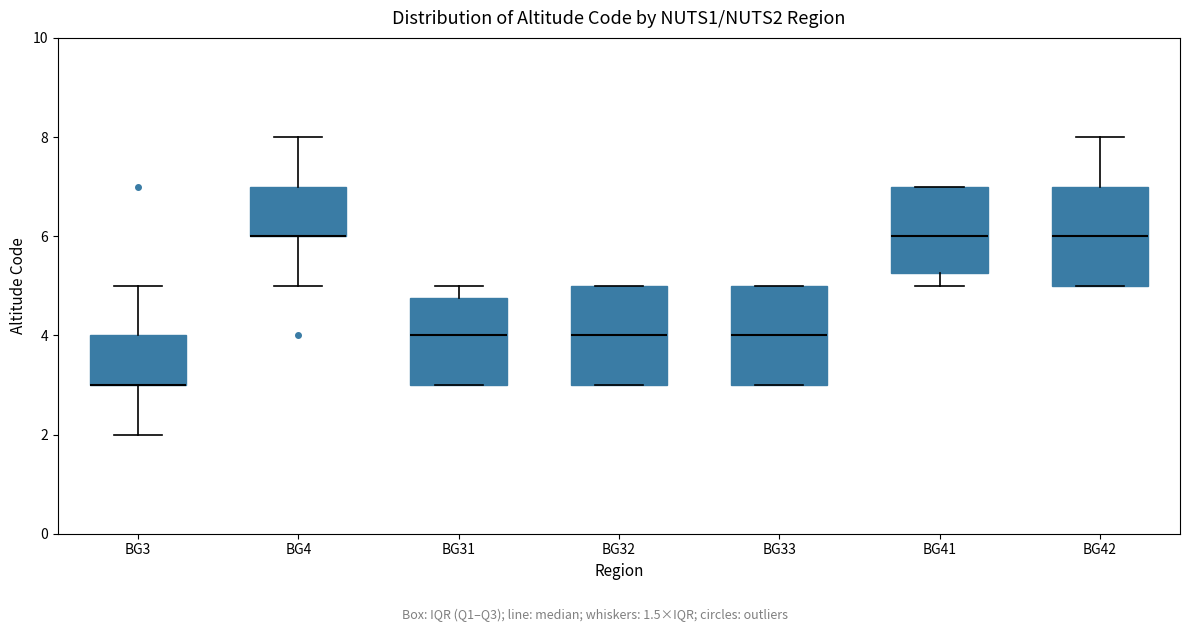

Reading left to right, transcribe this box plot: for each box, give where its median line is, the range the box spans, and where its two whiskers end, as read against the y-axis. The values are not printed on the chart, so give them approximately, as read against the axis.

BG3: median 3.0 (drawn on the box's lower edge), box 3.0 to 4.0, whiskers 2.0 to 5.0
BG4: median 6.0 (drawn on the box's lower edge), box 6.0 to 7.0, whiskers 5.0 to 8.0
BG31: median 4.0, box 3.0 to 4.8, whiskers 3.0 to 5.0
BG32: median 4.0, box 3.0 to 5.0, whiskers 3.0 to 5.0
BG33: median 4.0, box 3.0 to 5.0, whiskers 3.0 to 5.0
BG41: median 6.0, box 5.2 to 7.0, whiskers 5.0 to 7.0
BG42: median 6.0, box 5.0 to 7.0, whiskers 5.0 to 8.0